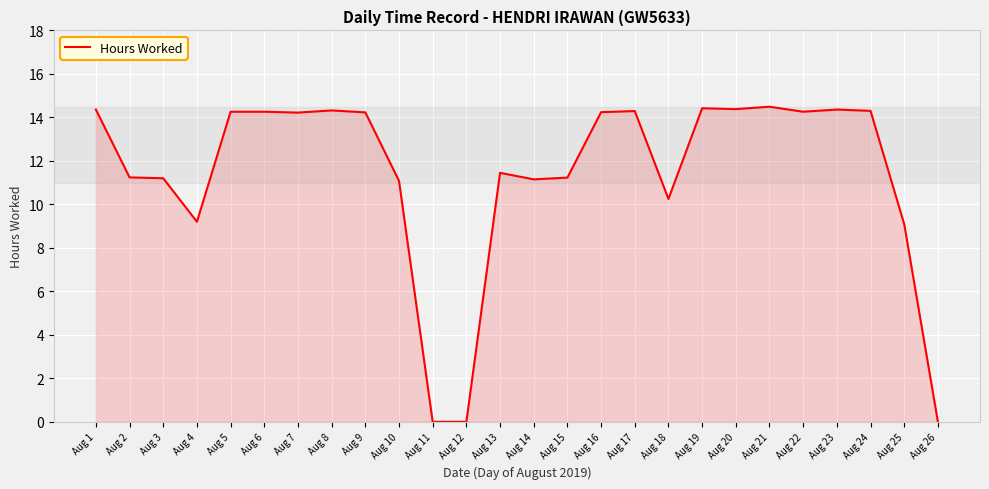

What is the ratio of the value at Aug 19 to the value at Aug 13?

1.3